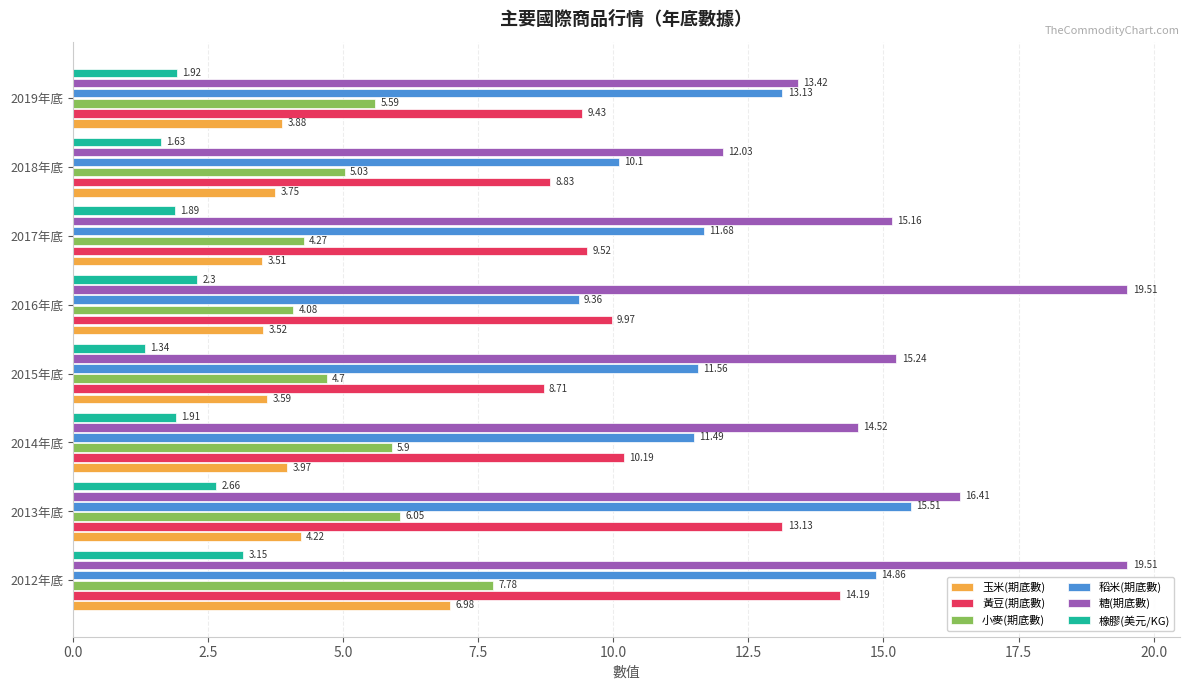

At which category is the sum across all series the highest?

2012年底